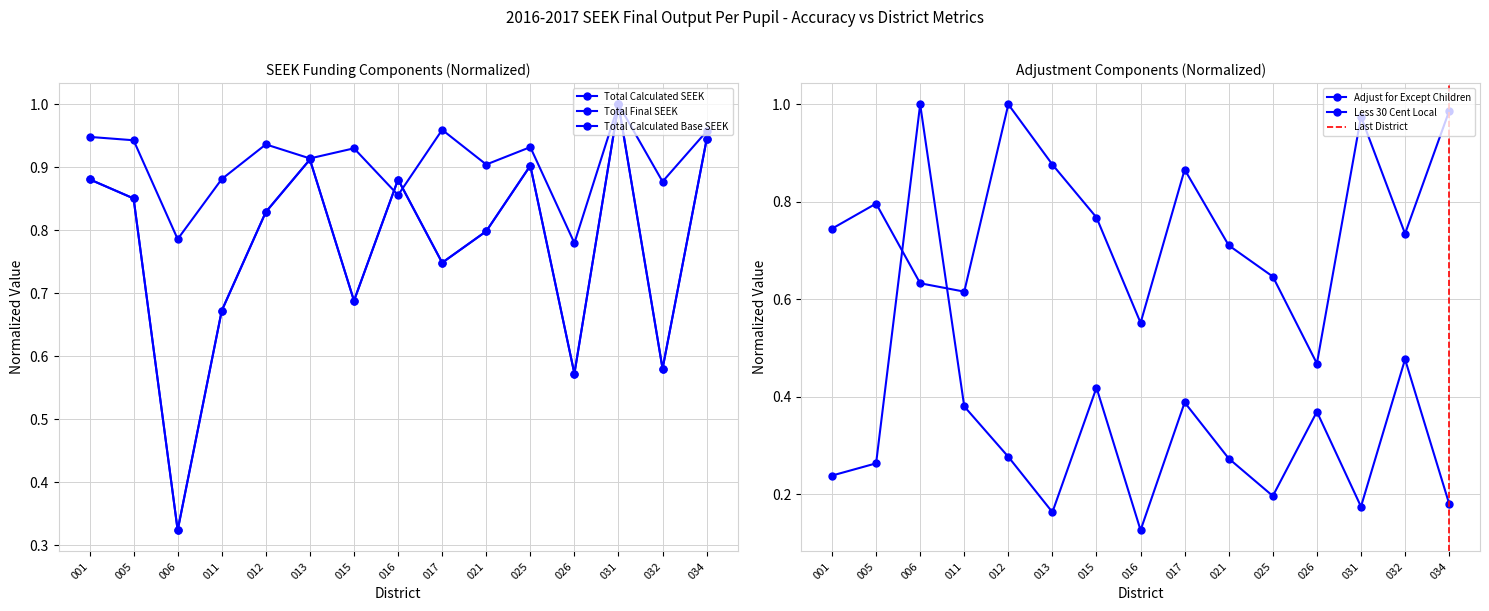

What is the maximum value for Total Calculated Base SEEK?

1.0